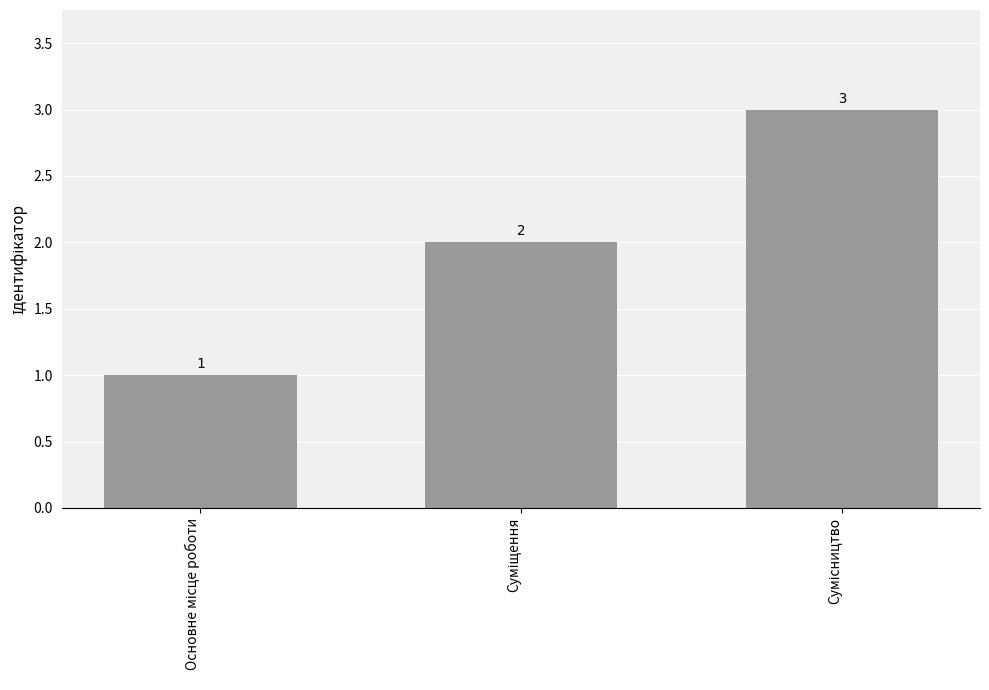

Count the values in the range 1 to 3.

3